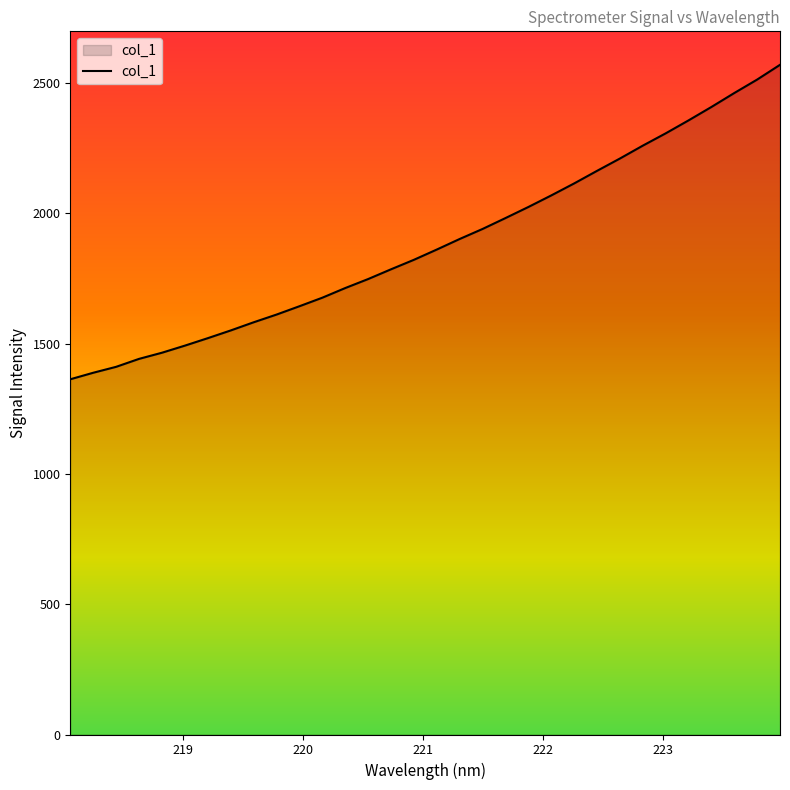

How many categories are shown in the chart?

32